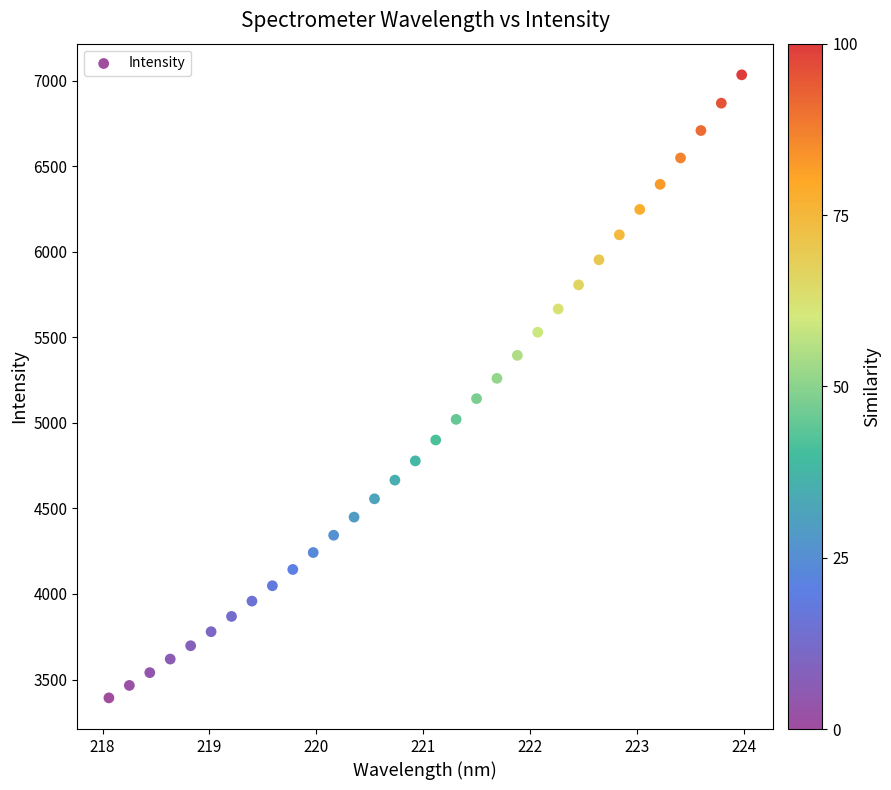

What is the range of Y values (max minus min)?

3640.3